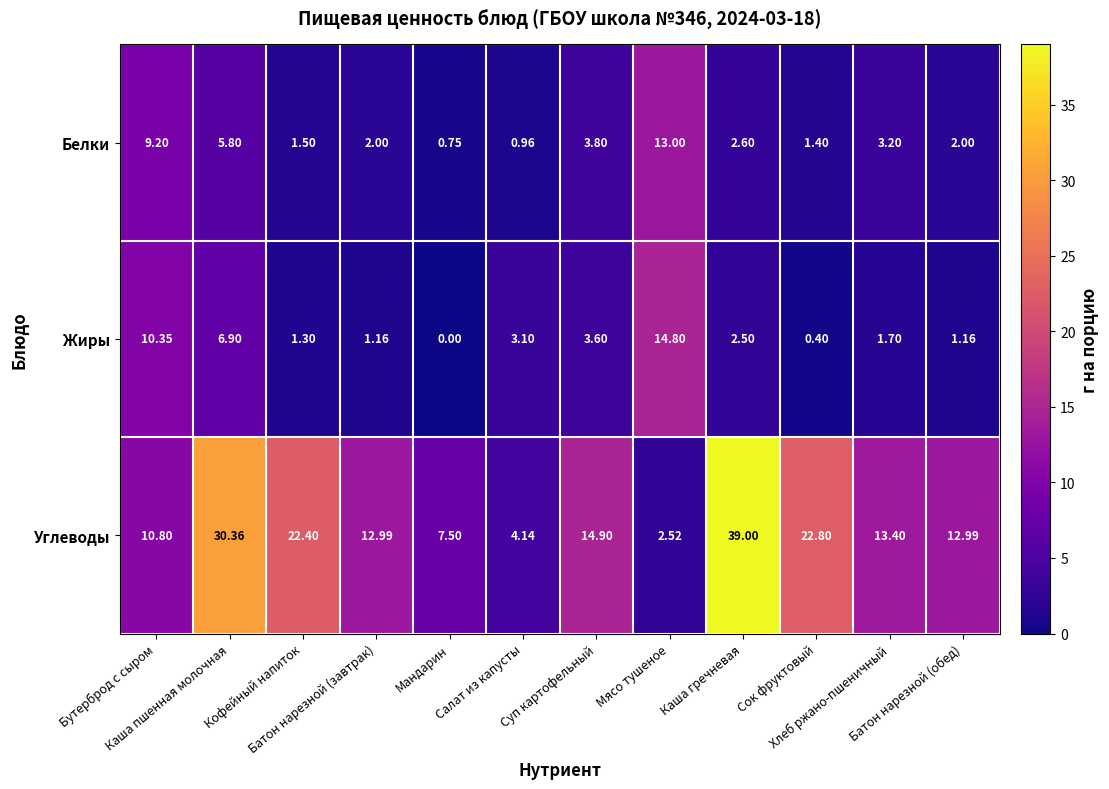

At which category is the sum across all series the highest?

Каша гречневая